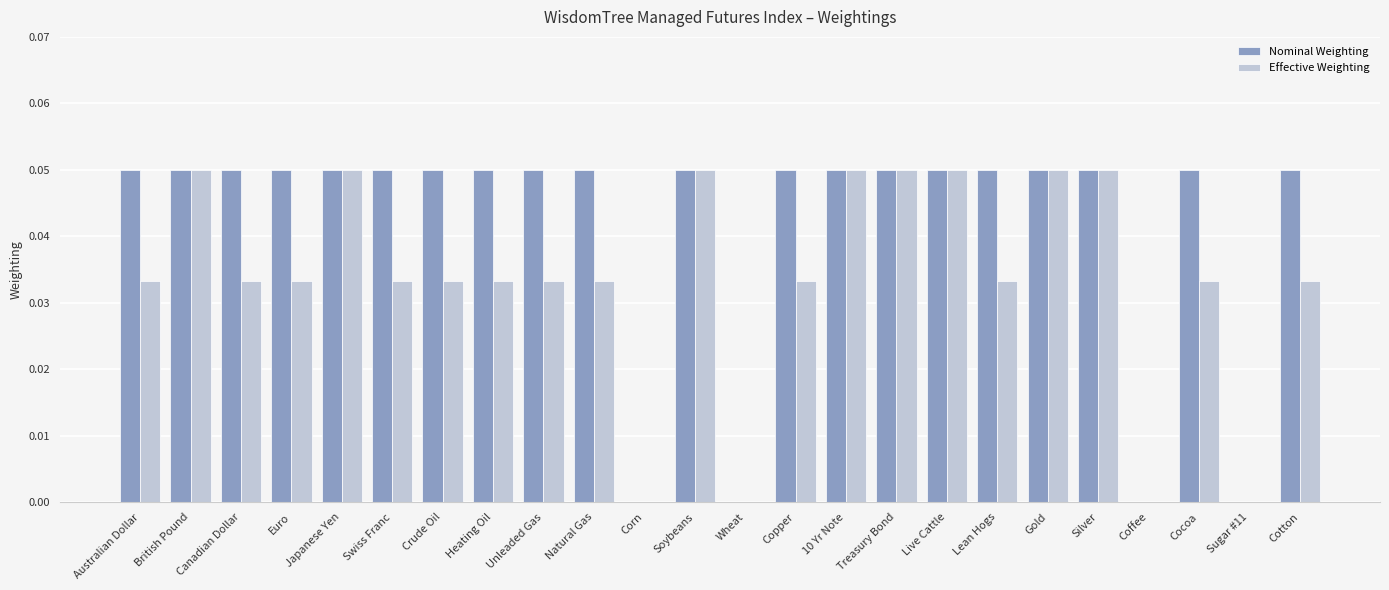

How many distinct data groups are displayed?

2